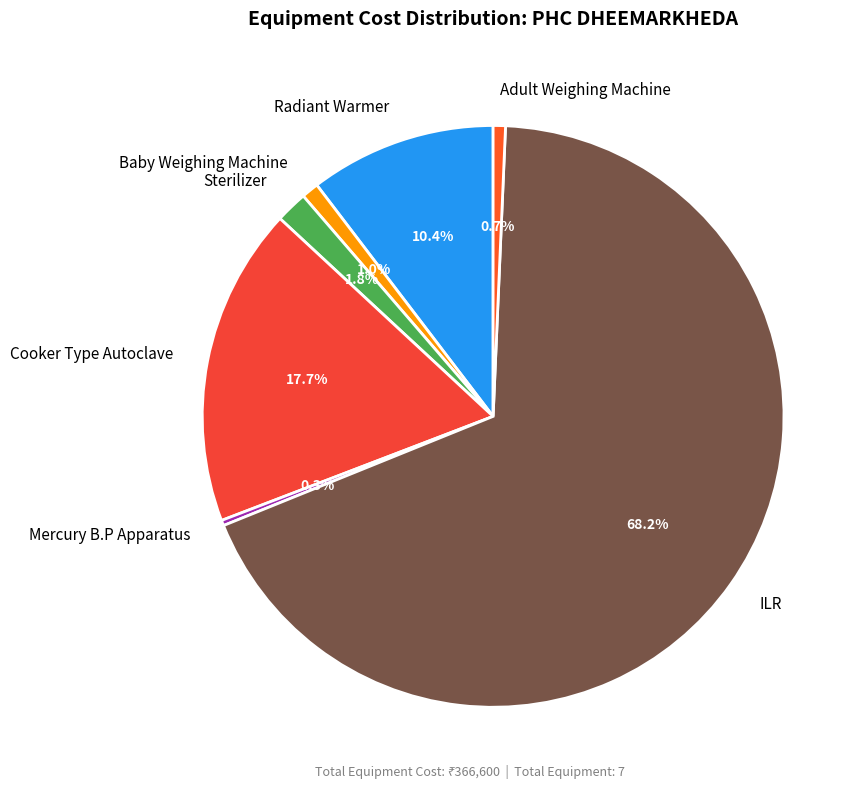

Is ILR the majority of the pie?

Yes